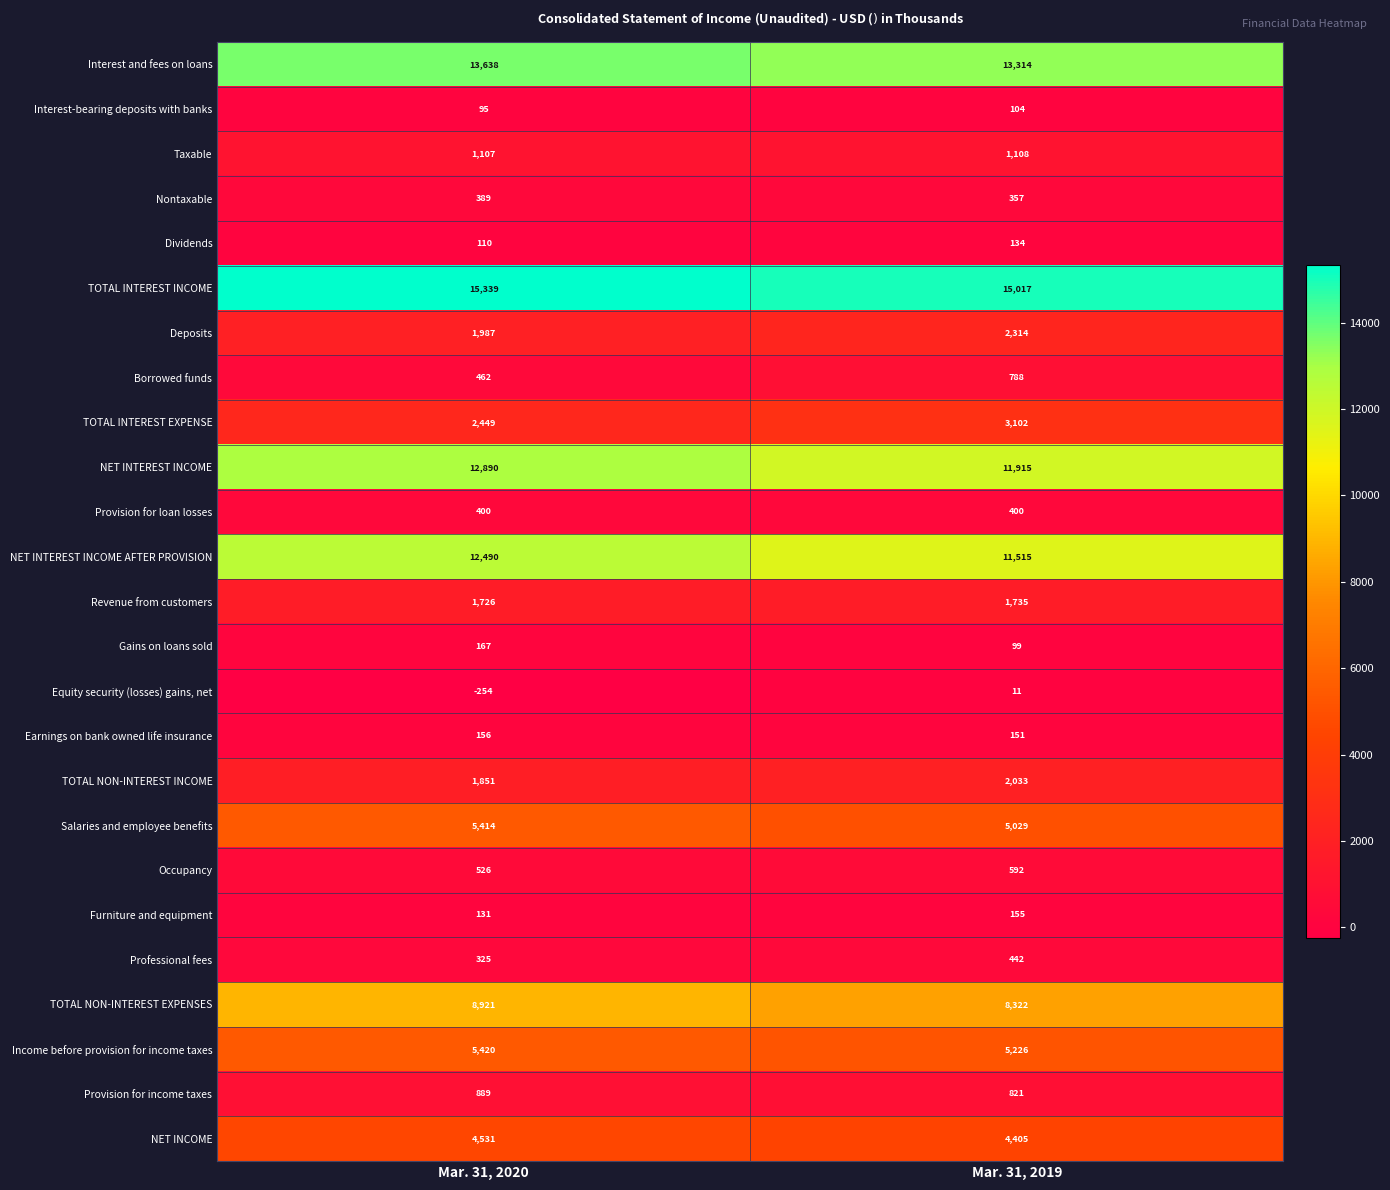

Where is TOTAL NON-INTEREST INCOME nearest to the value 1942?

Mar. 31, 2020